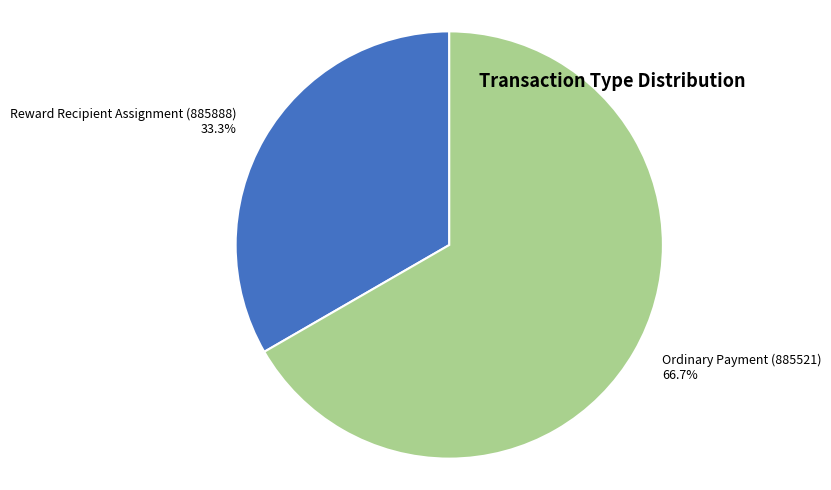

Rank the categories by value from highest to lowest.

Ordinary Payment (885521), Reward Recipient Assignment (885888)